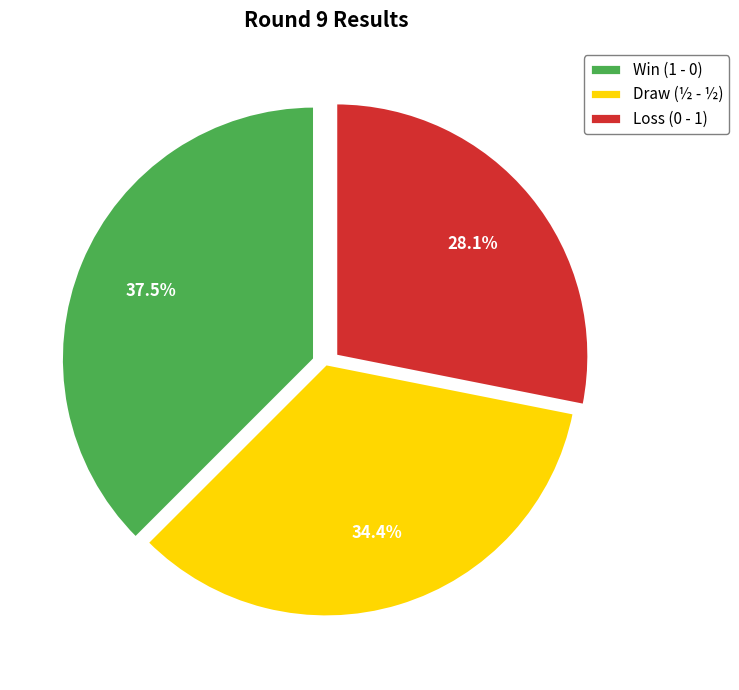

Count the number of slices in the pie.

3